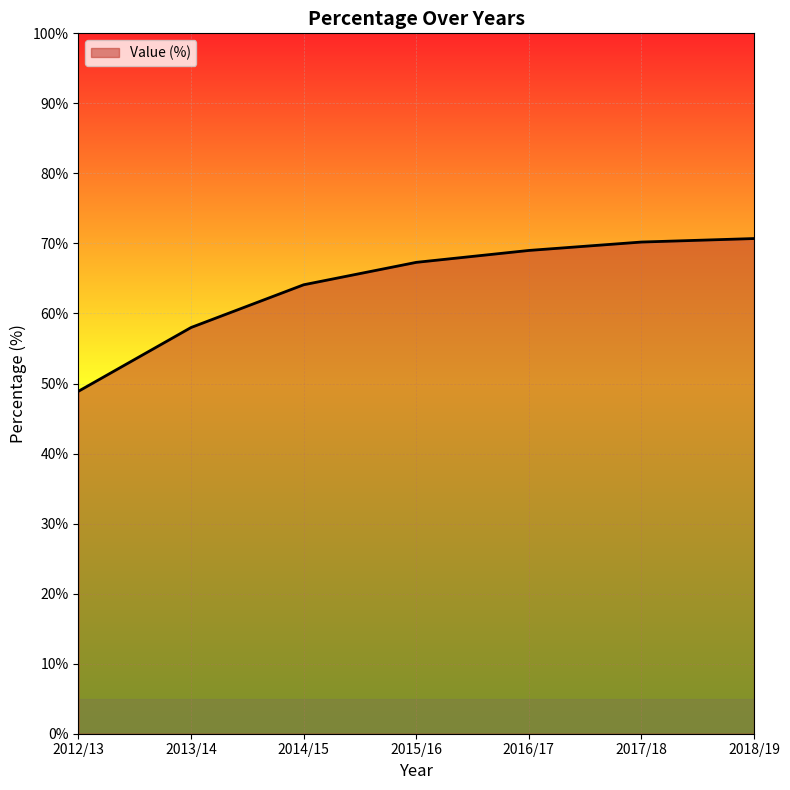

What is the maximum value shown in the chart?

70.7